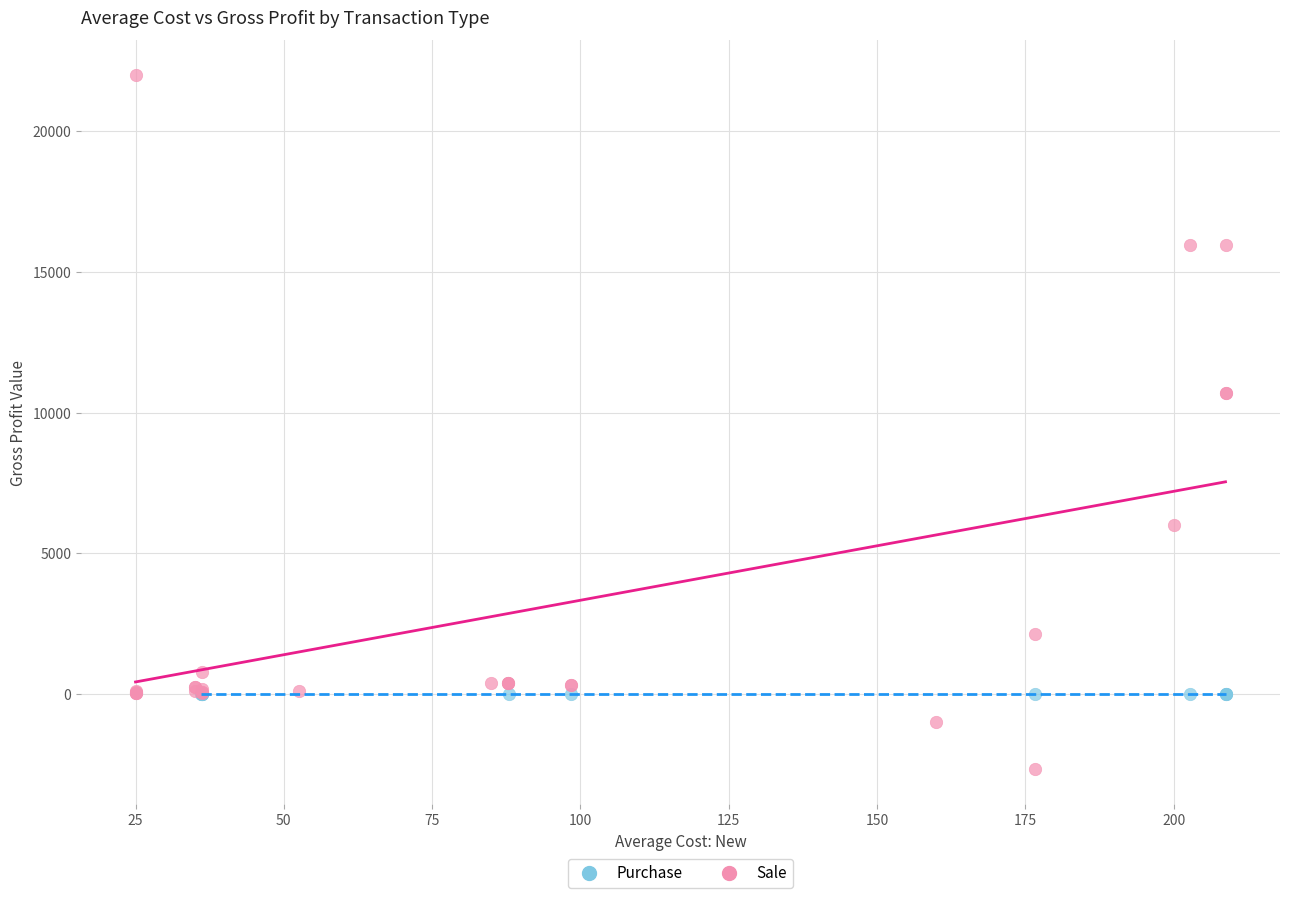

Which series reaches the maximum Y coordinate?

Sale